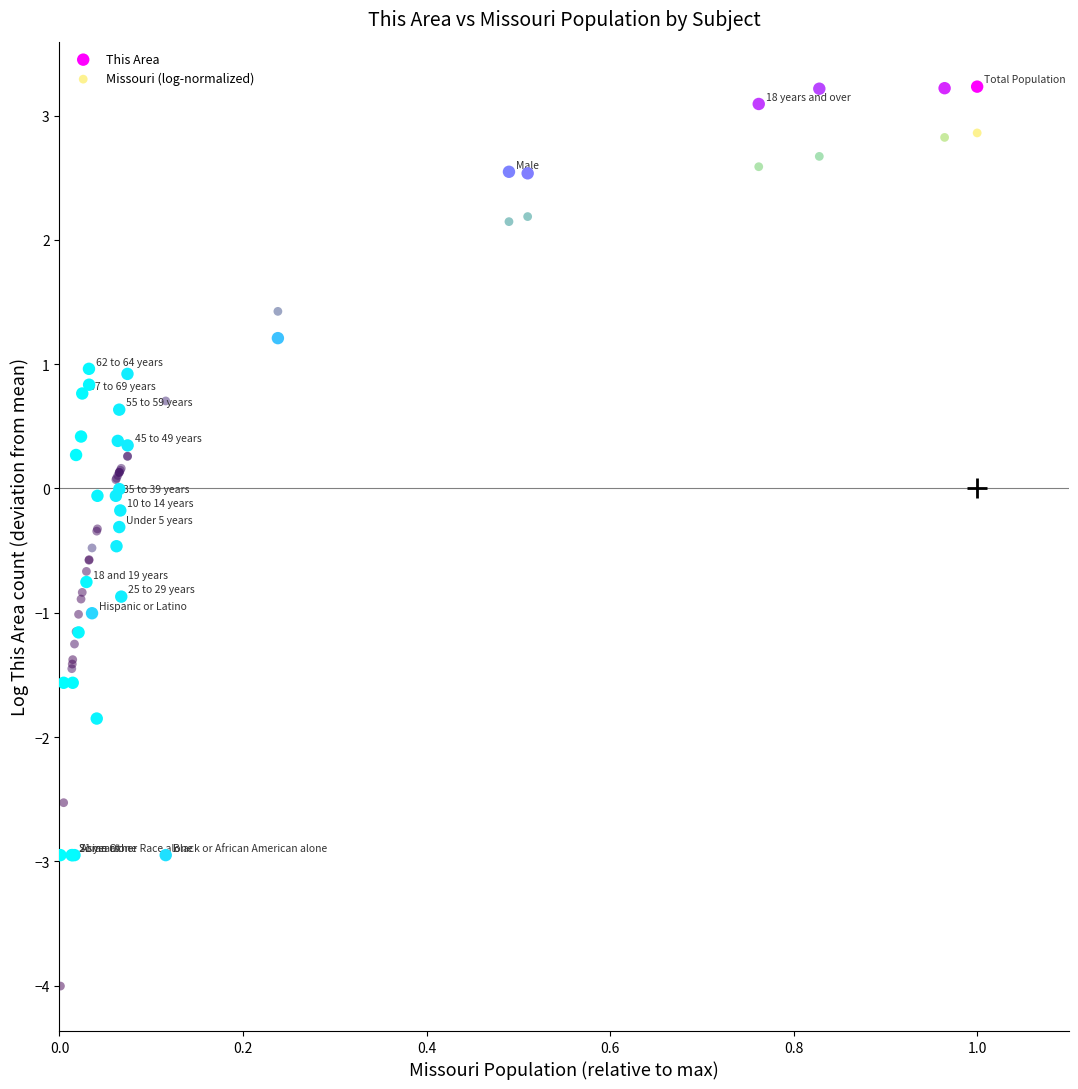

Which series contains the highest Y value?

This Area